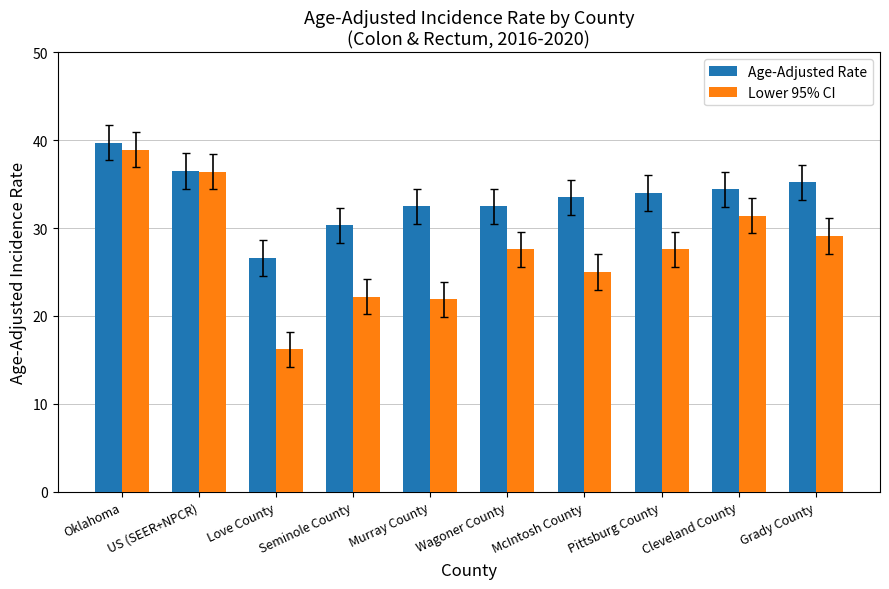

Where does the Age-Adjusted Rate series first go above 34?

Oklahoma